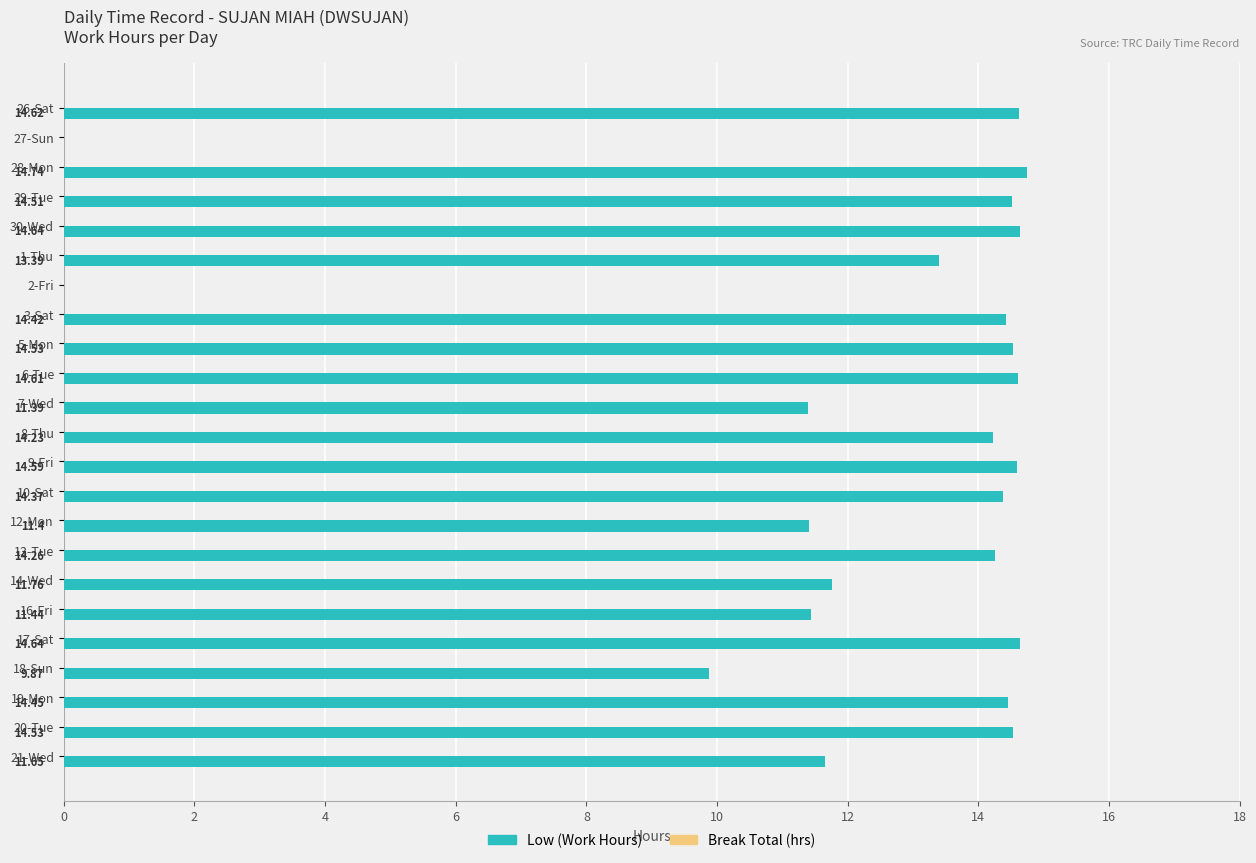

What is the sum of the values at 5-Mon and 17-Sat?

29.2